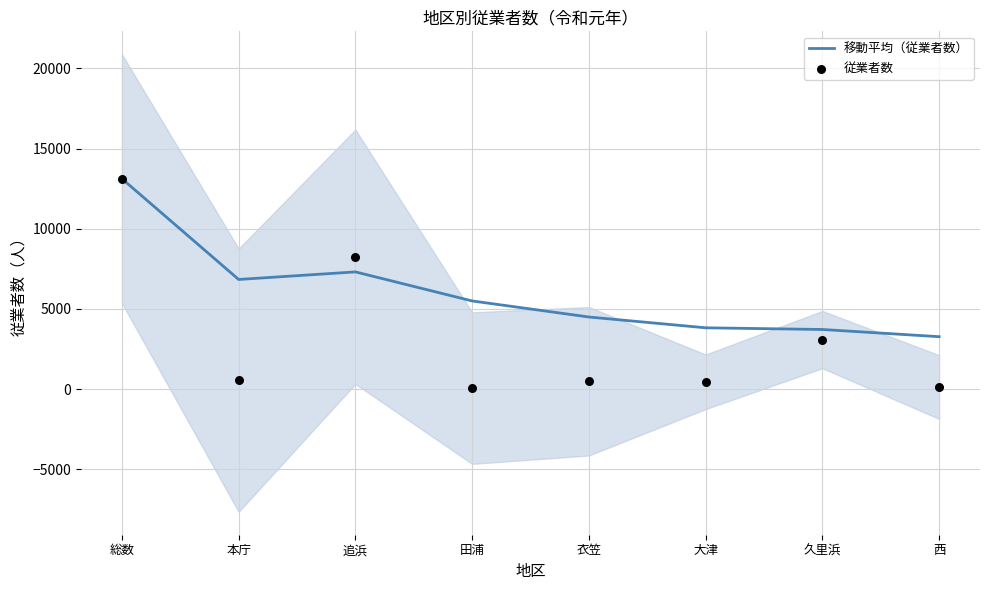

At which category is the sum across all series the highest?

総数